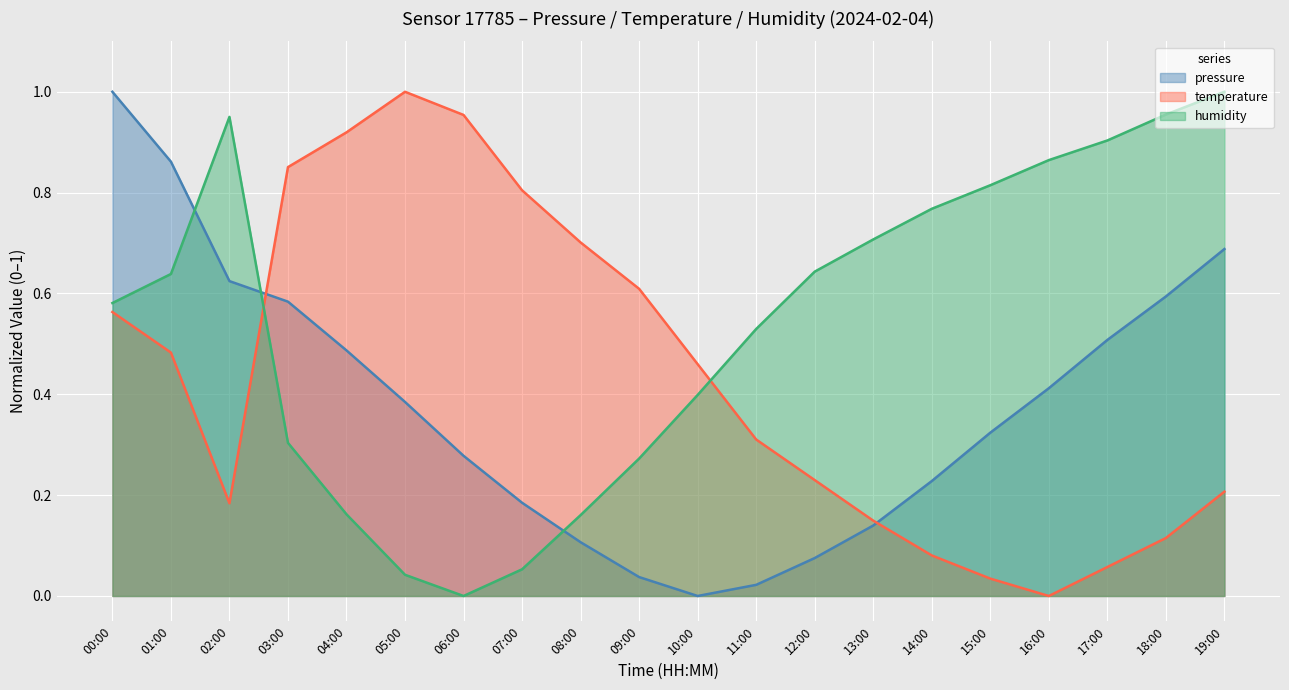

What is the value of the temperature point at the 9th from the left?

0.7